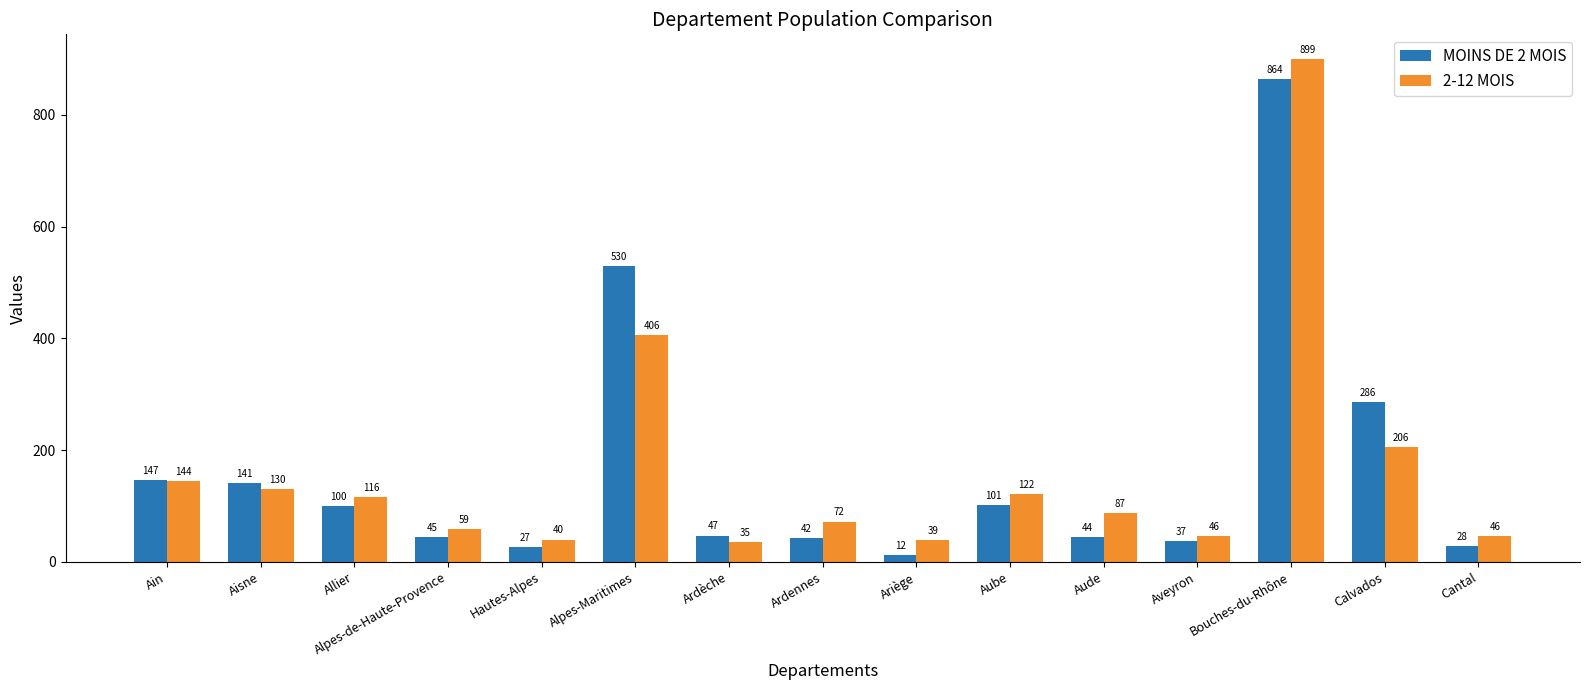

How many groups of bars are there?

15